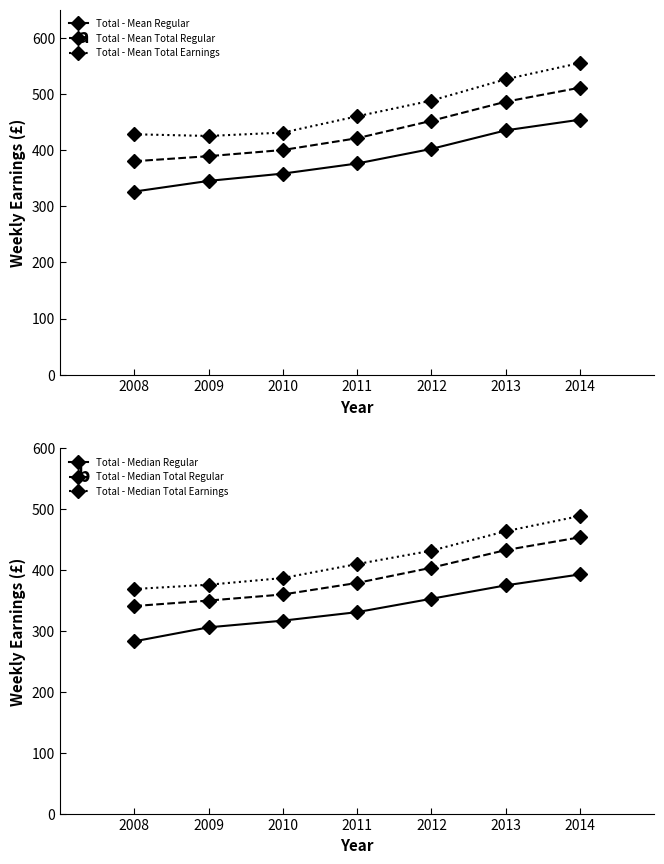

True or false: Total - Mean Regular has more than 1 points higher than both neighbors.

False